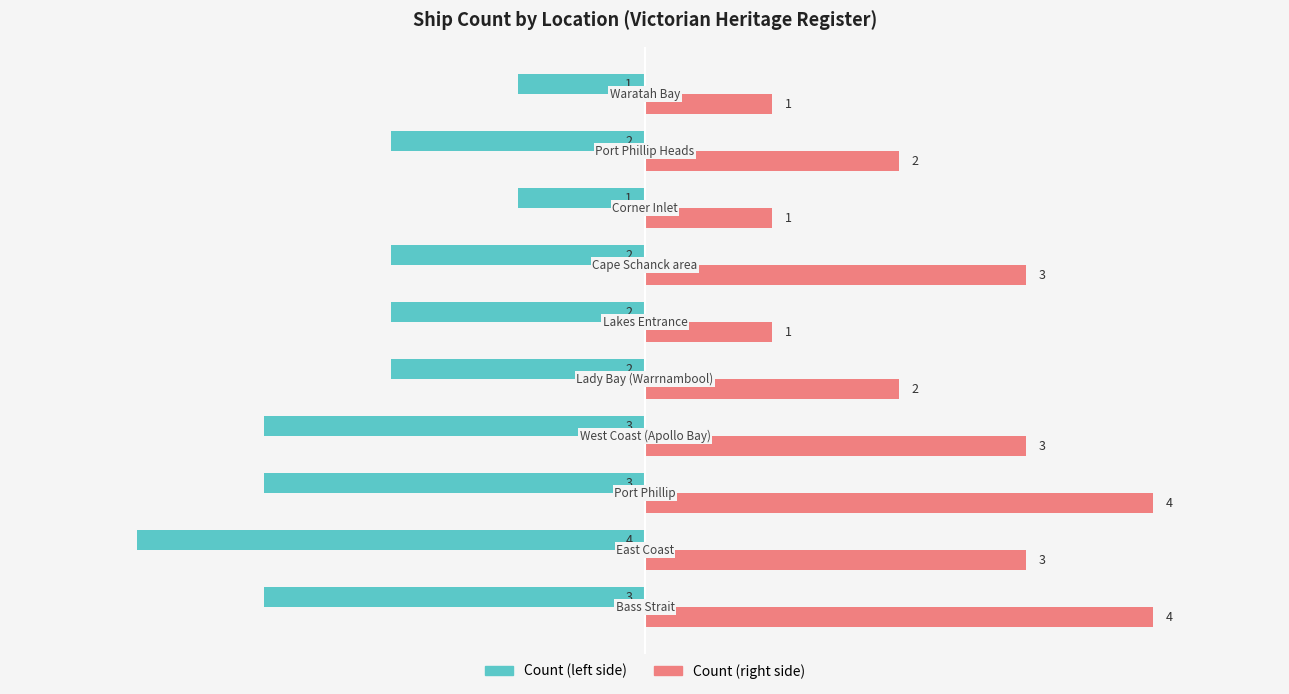

Count the Count (left side) values in the range -3 to -2.

7